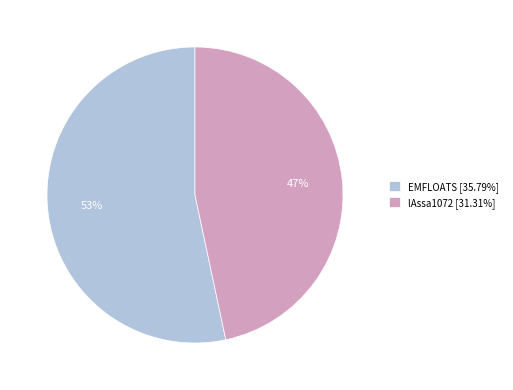

What is the largest slice in the pie chart?

EMFLOATS